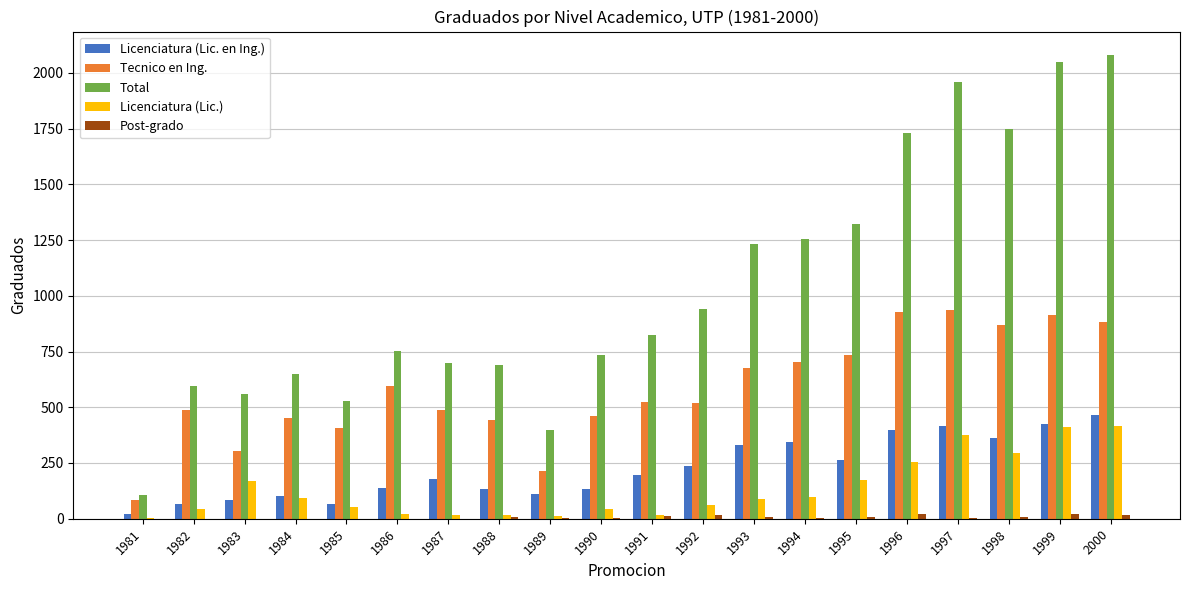

Read the Licenciatura (Lic. en Ing.) value at 1983.

84